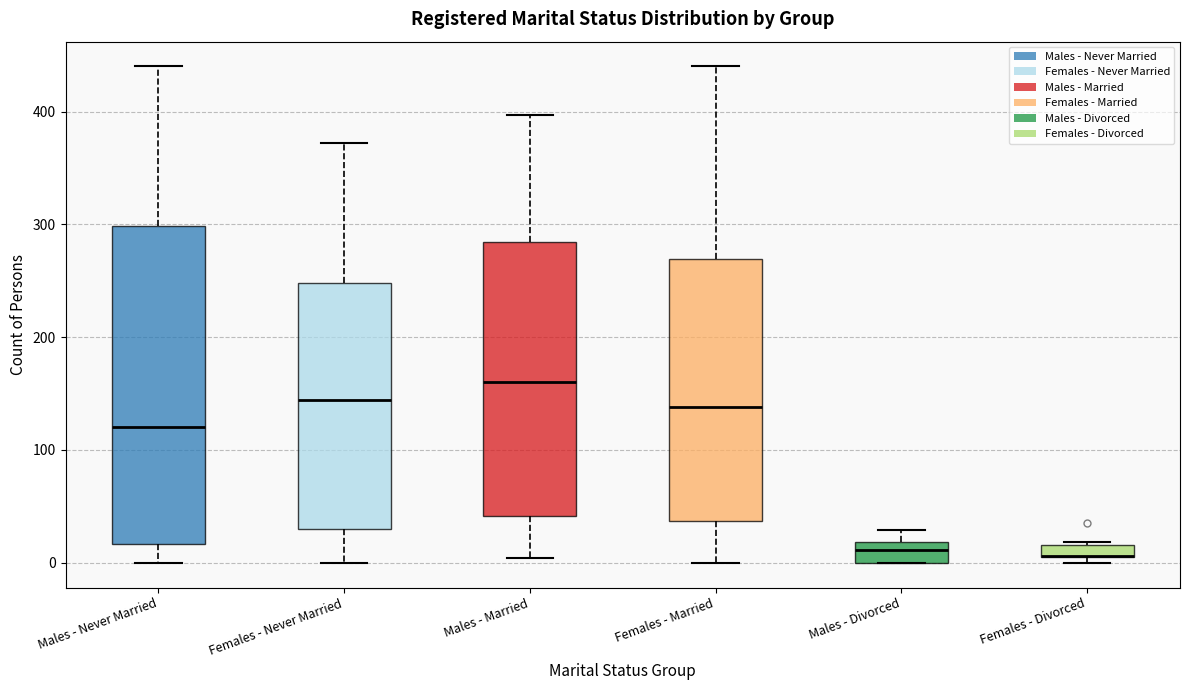

Where is the upper edge of the box for Females - Divorced on the y-axis? The values are not printed on the chart, so give them approximately, as read against the axis.

20